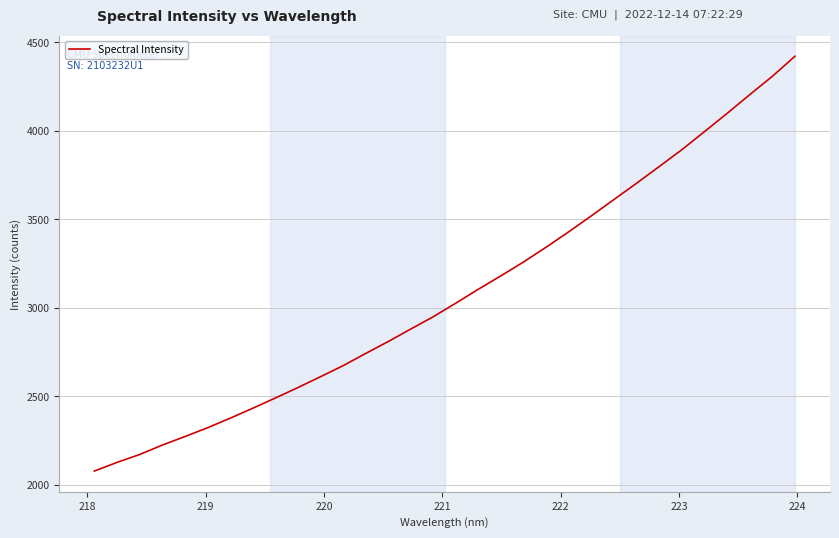

What is the difference between the maximum and minimum values?

2343.5